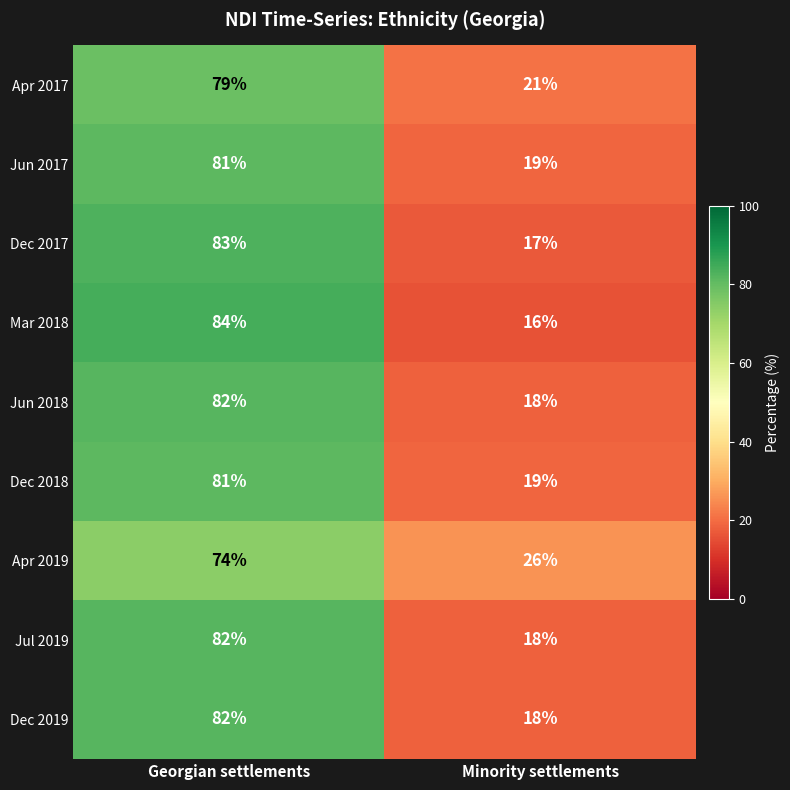

Which series changed the most between Georgian settlements and Minority settlements?

Mar 2018